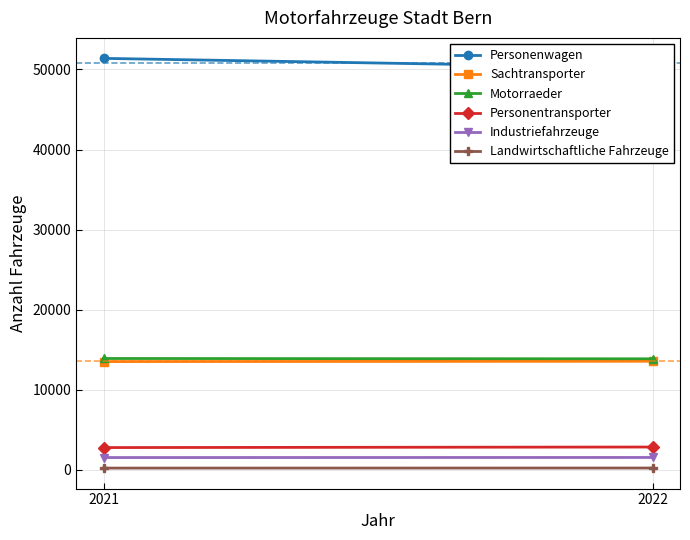

Is it true that Personentransporter equals 2794 at 2021?

True